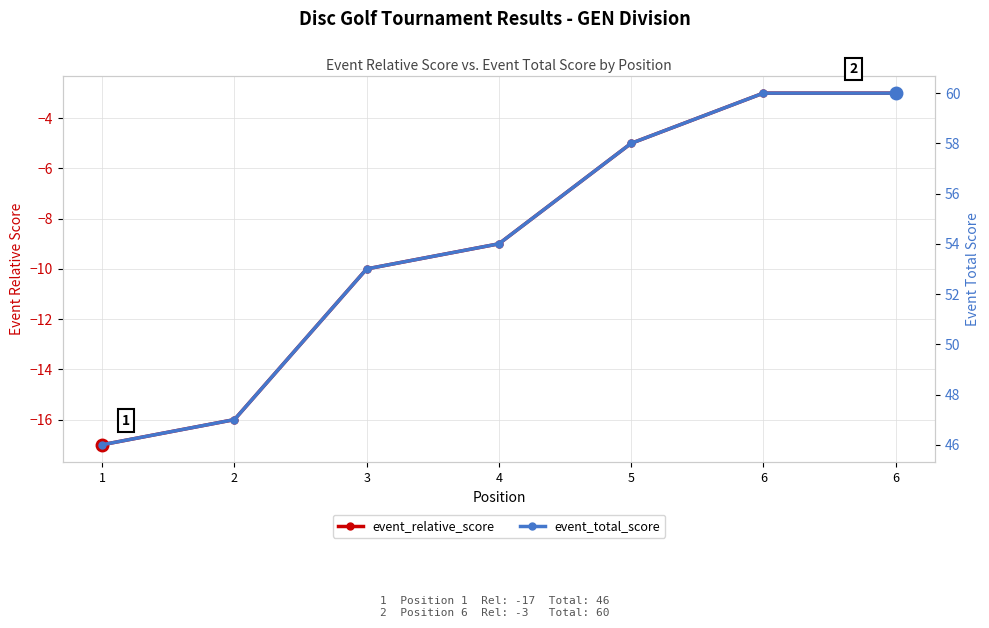

What is the difference between the maximum and minimum values in the event_total_score series?

14